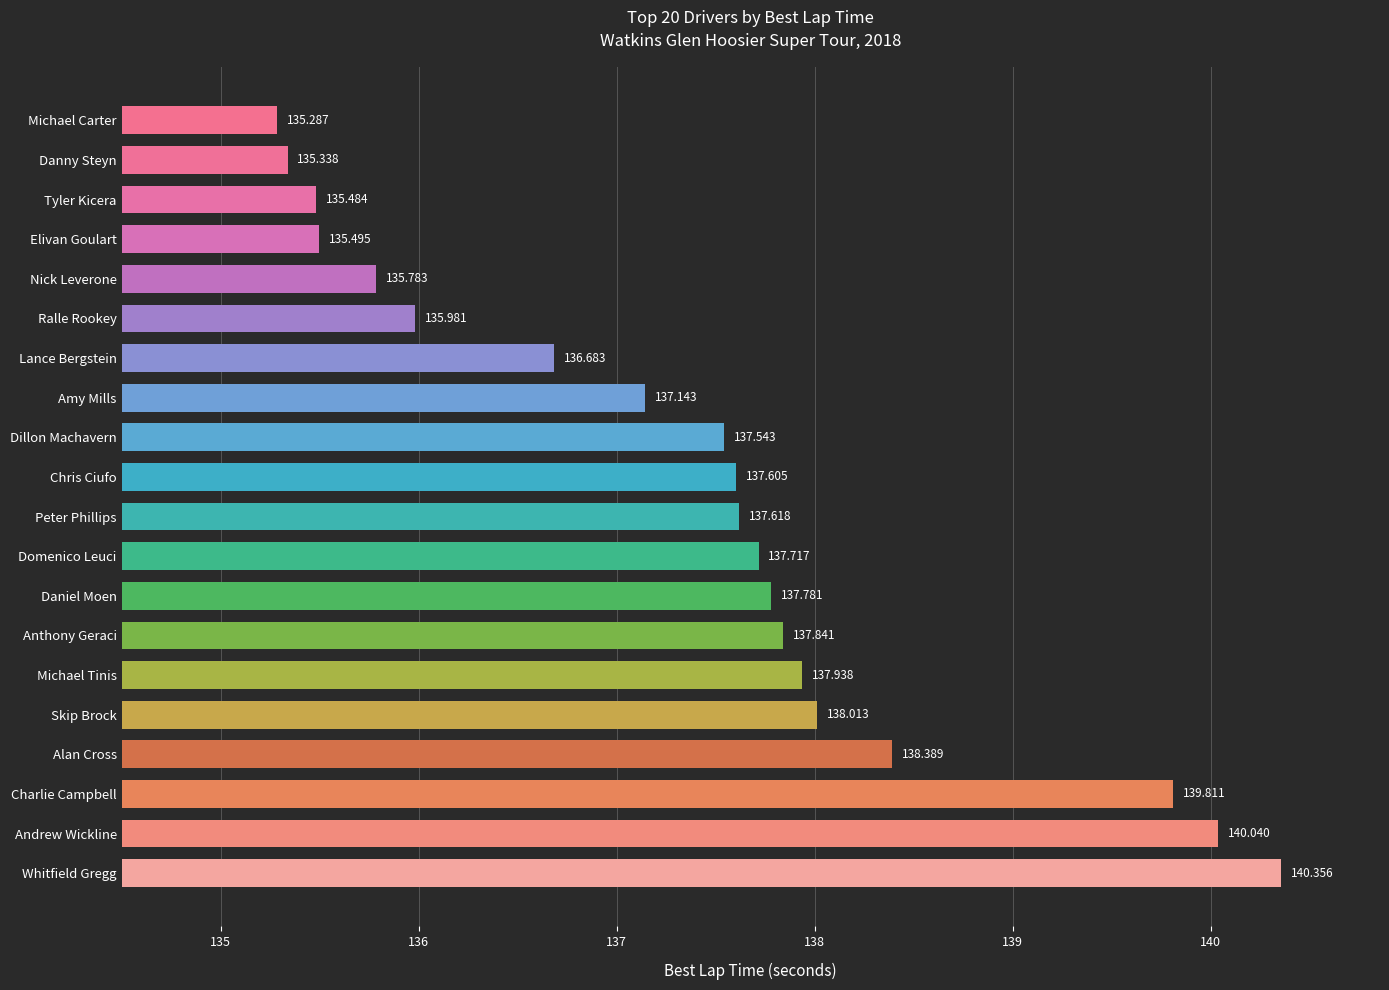

How many distinct data groups are displayed?

1